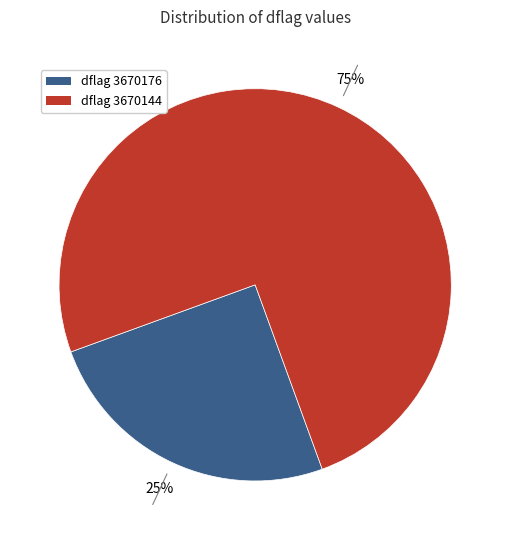

Is there any slice that represents more than half of the pie?

Yes